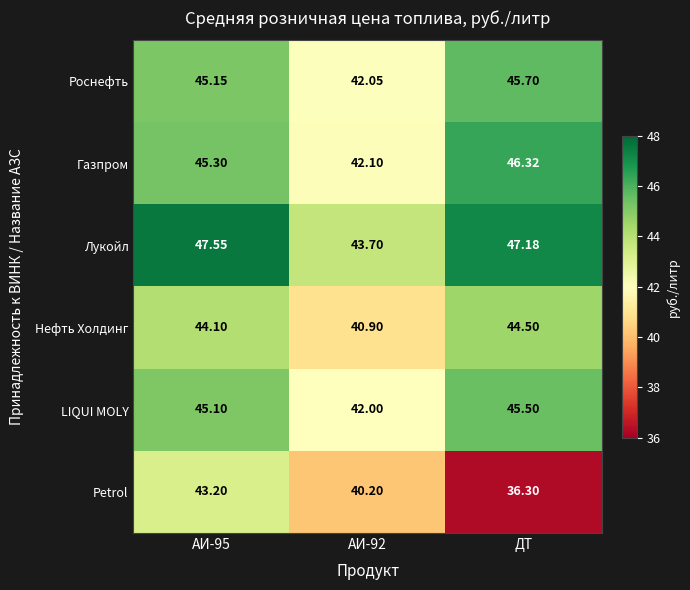

At how many categories does at least one series exceed 42?

3